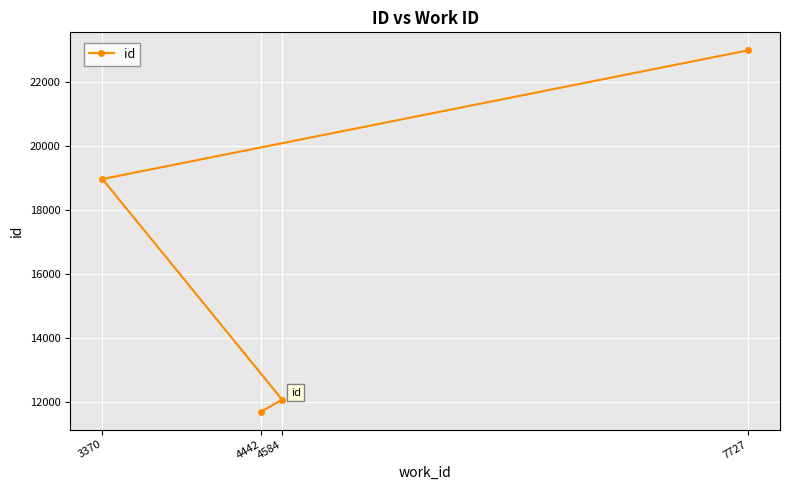

What is the greatest value displayed?

22987